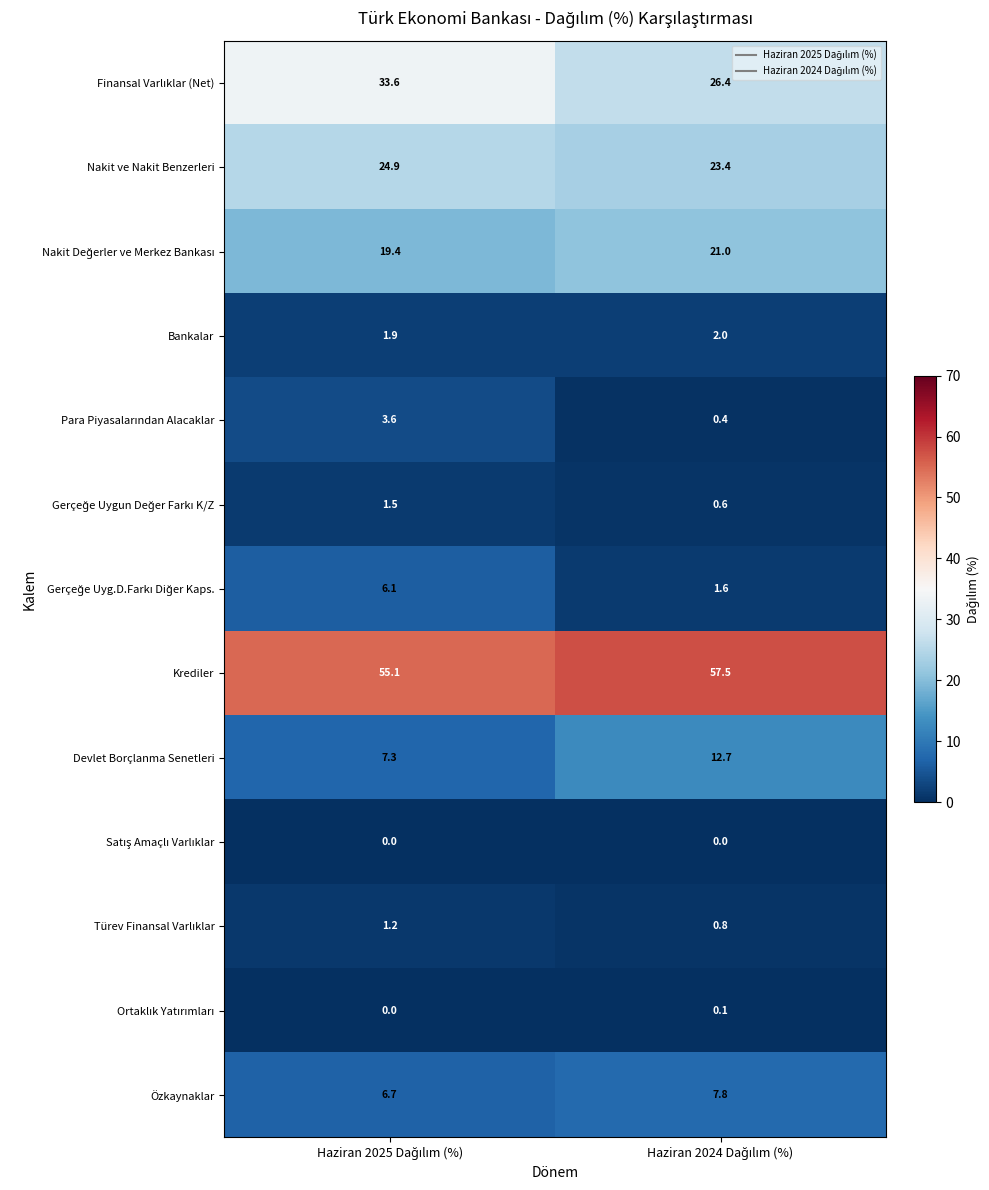

Which series has the largest total across all categories?

Krediler